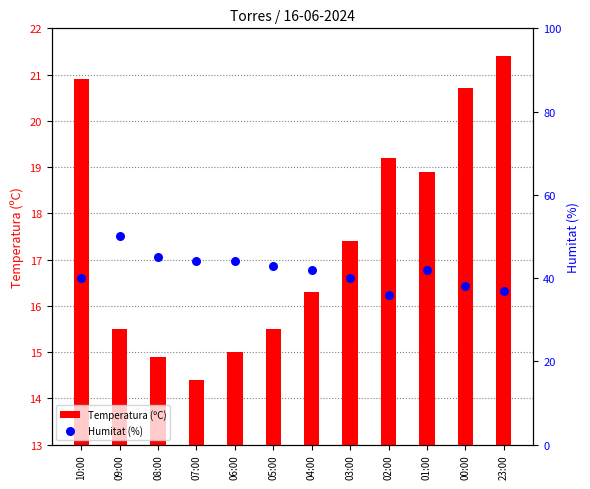

What is the total value across all series at 10:00?

60.9